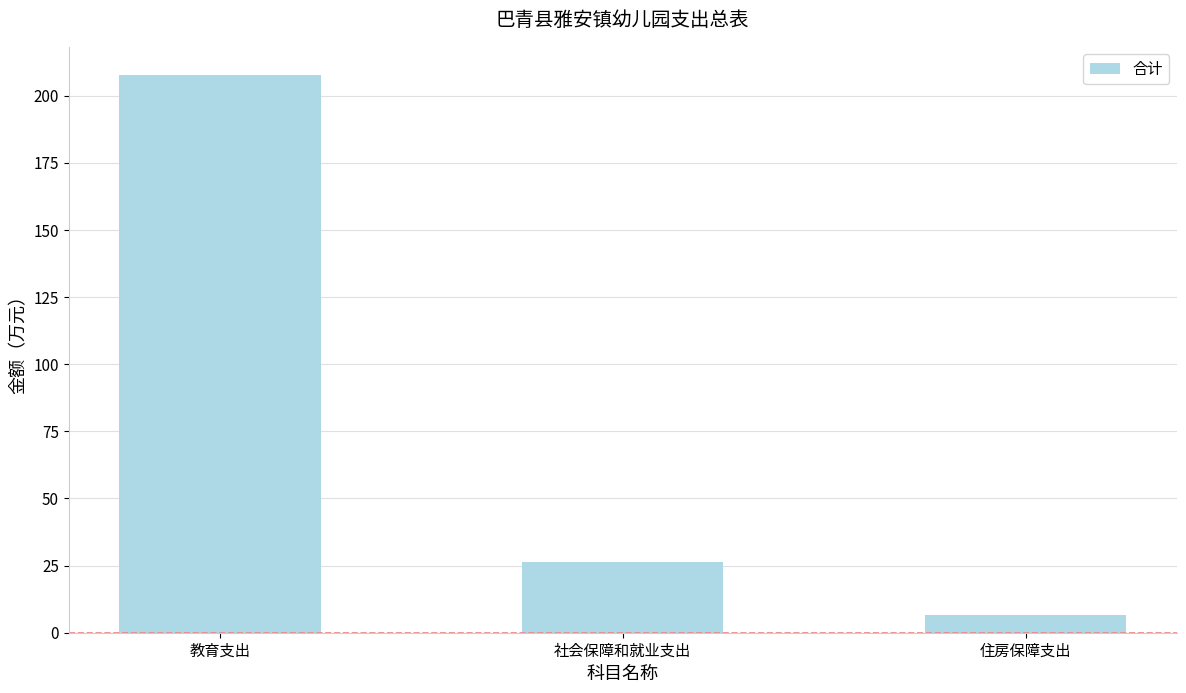

Rank the categories by value from lowest to highest.

住房保障支出, 社会保障和就业支出, 教育支出